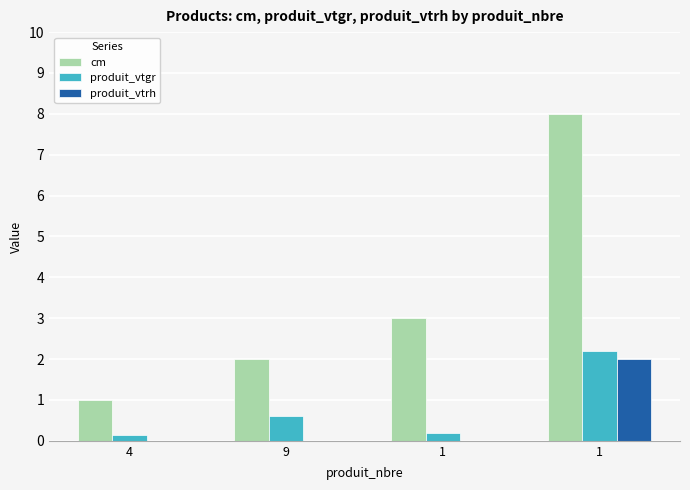

How many groups of bars are there?

4